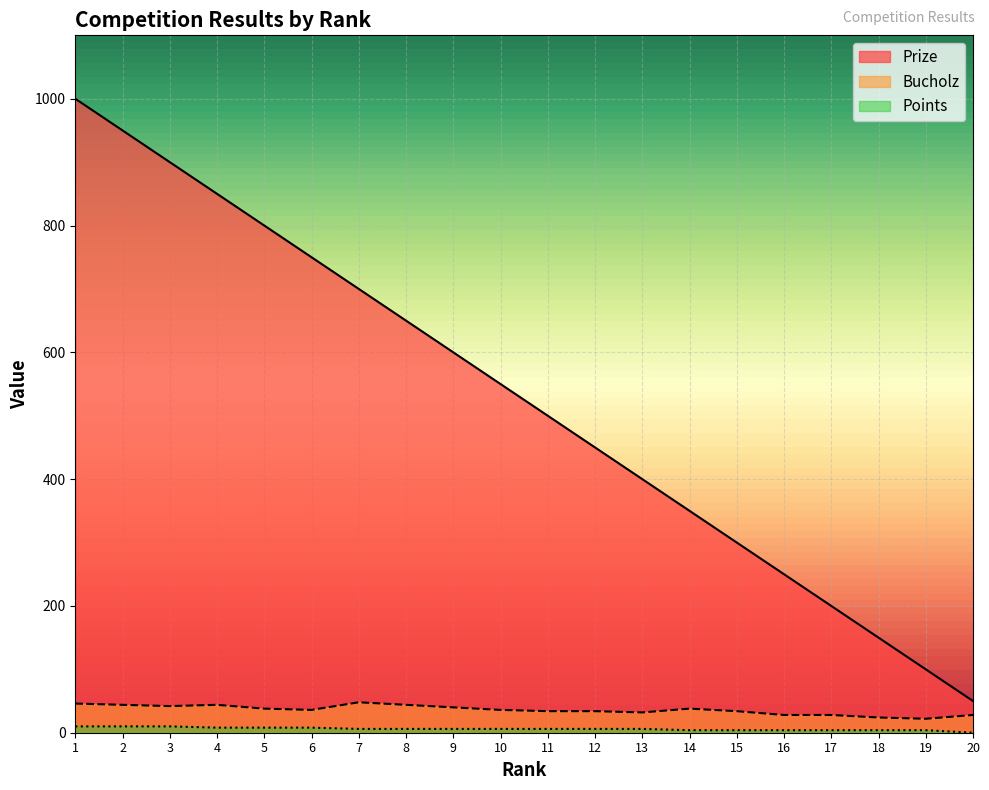

True or false: Points has more than 0 points higher than both neighbors.

False